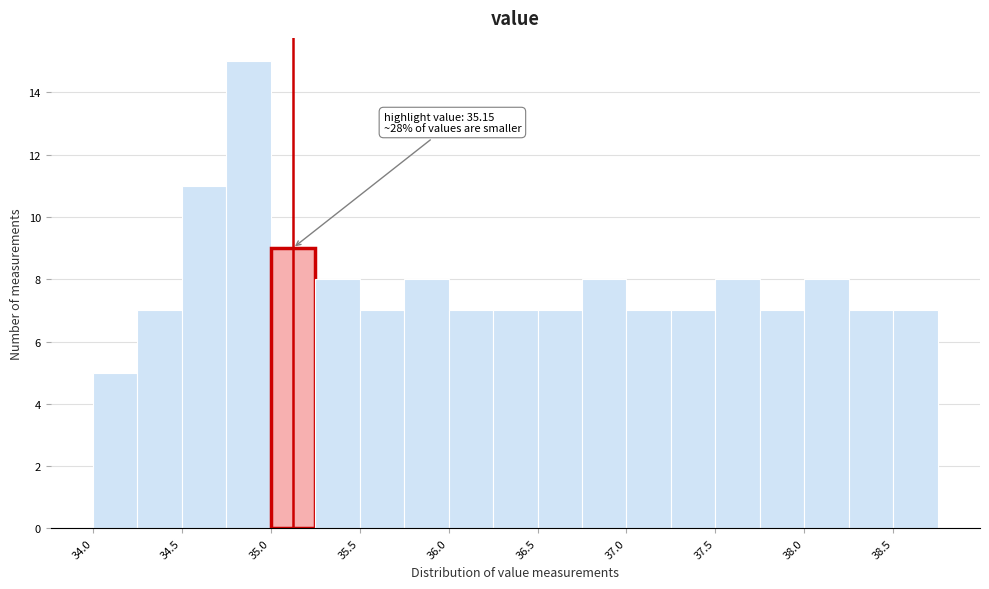

Over which range of the x-axis is the bar tallest?

34.80 to 35.05